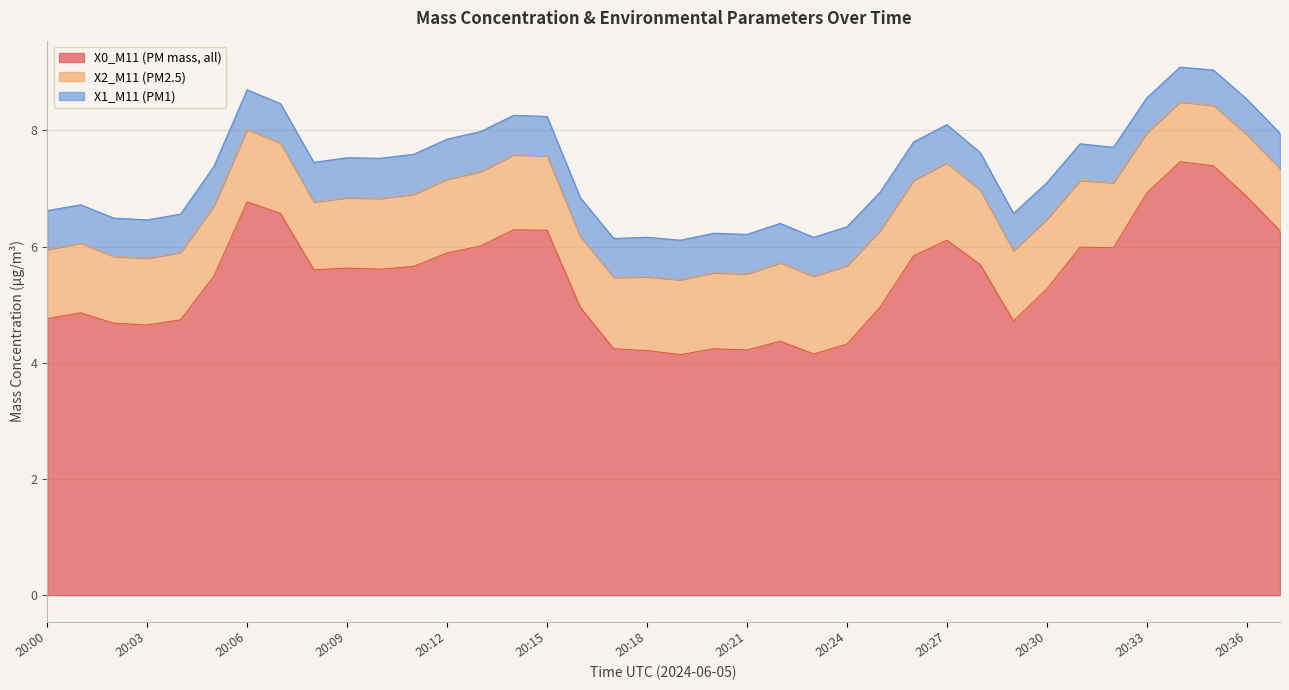

What is the difference between the maximum and second lowest values in the X1_M11 (PM1) series?

0.1